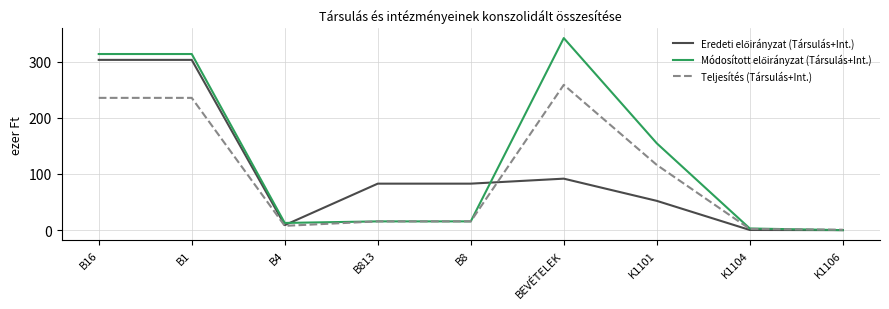

The value of Teljesítés (Társulás+Int.) at B16 is 63.5. True or false?

False